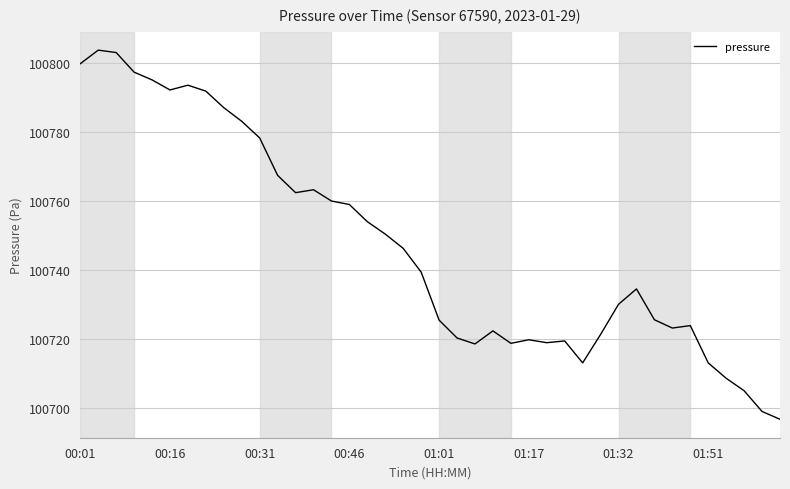

What is the difference between the maximum and minimum values?

107.1